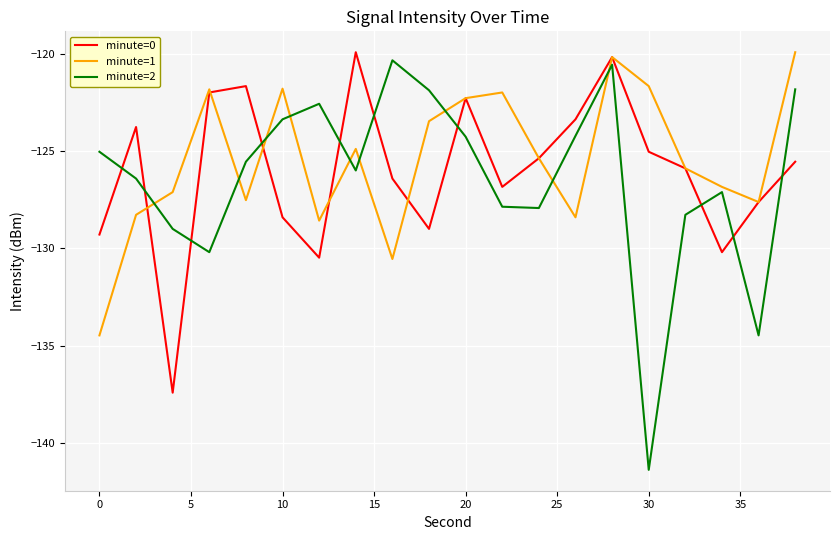

Which series has the largest total across all categories?

minute=1